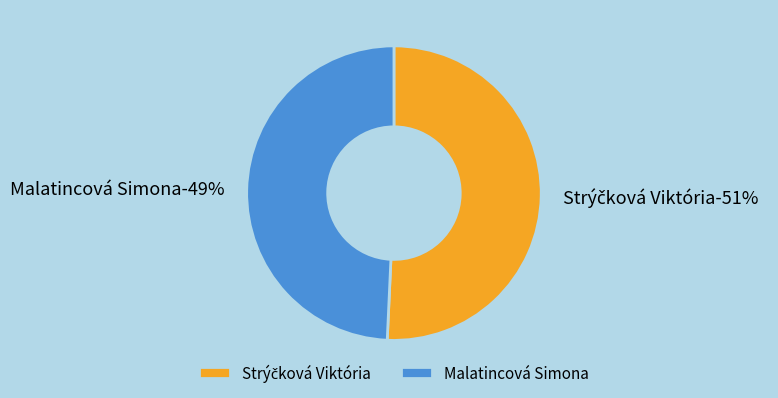

Does Strýčková Viktória account for over 50% of the chart?

Yes